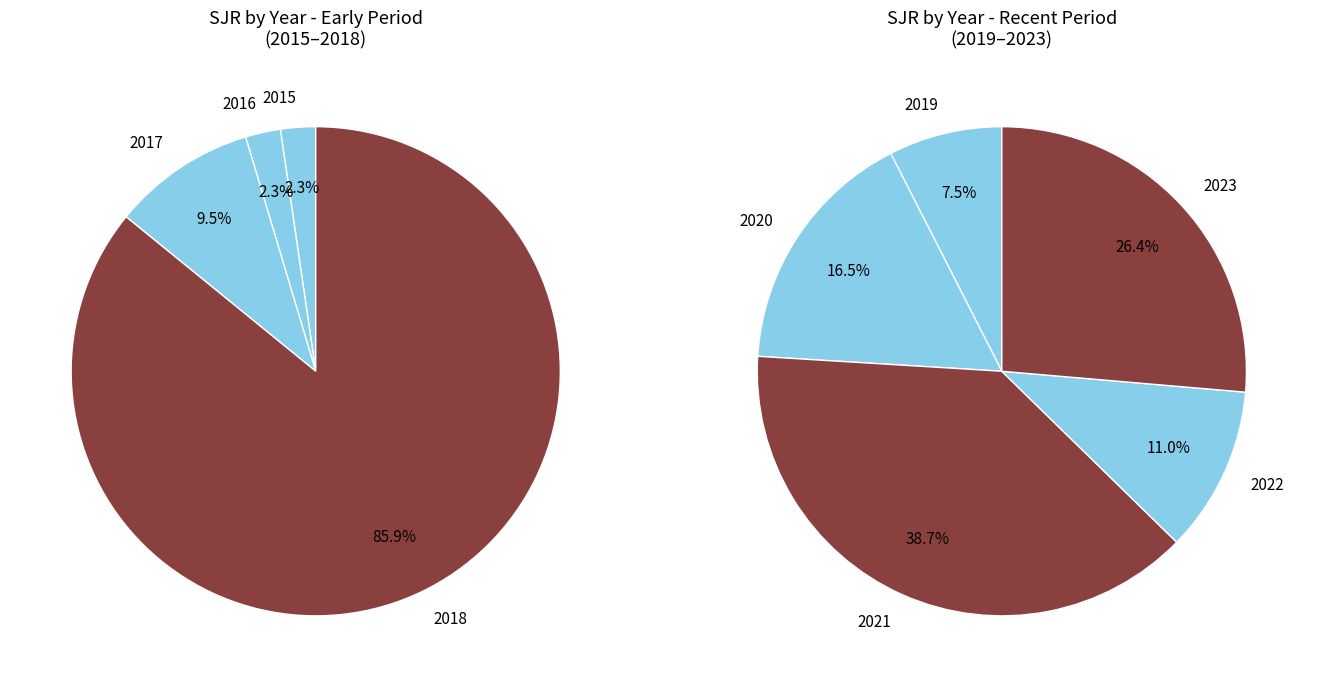

Is it true that 2023 is 19% of the pie?

False